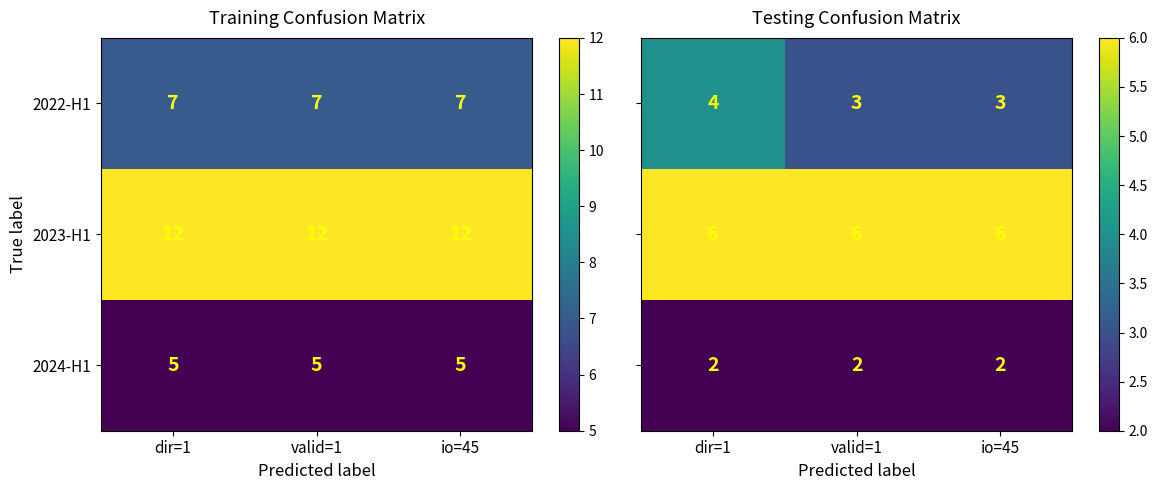

True or false: 2023-H1 has a value of 12 at io=45.

True